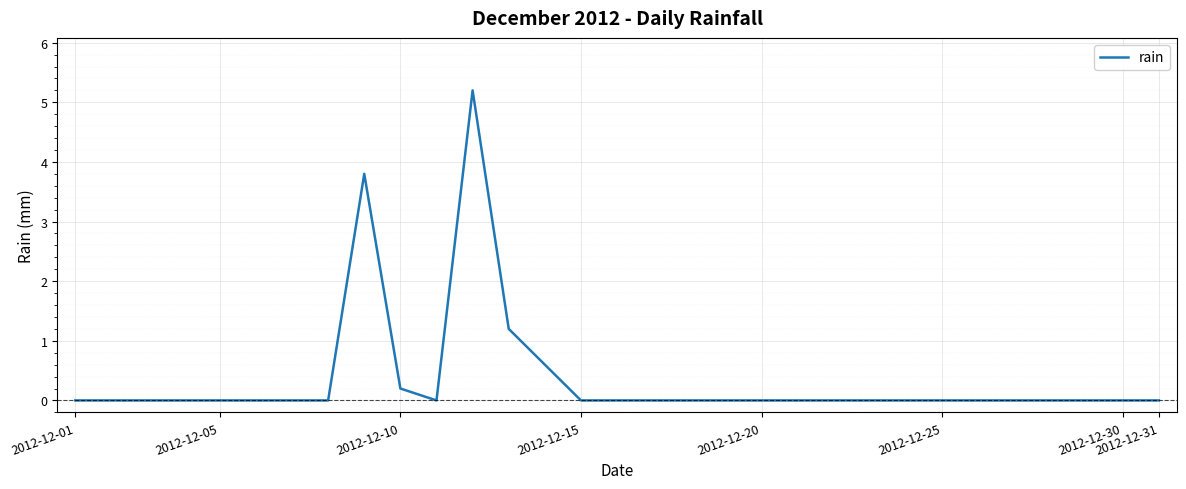

What is the difference between the maximum and minimum values?

5.2